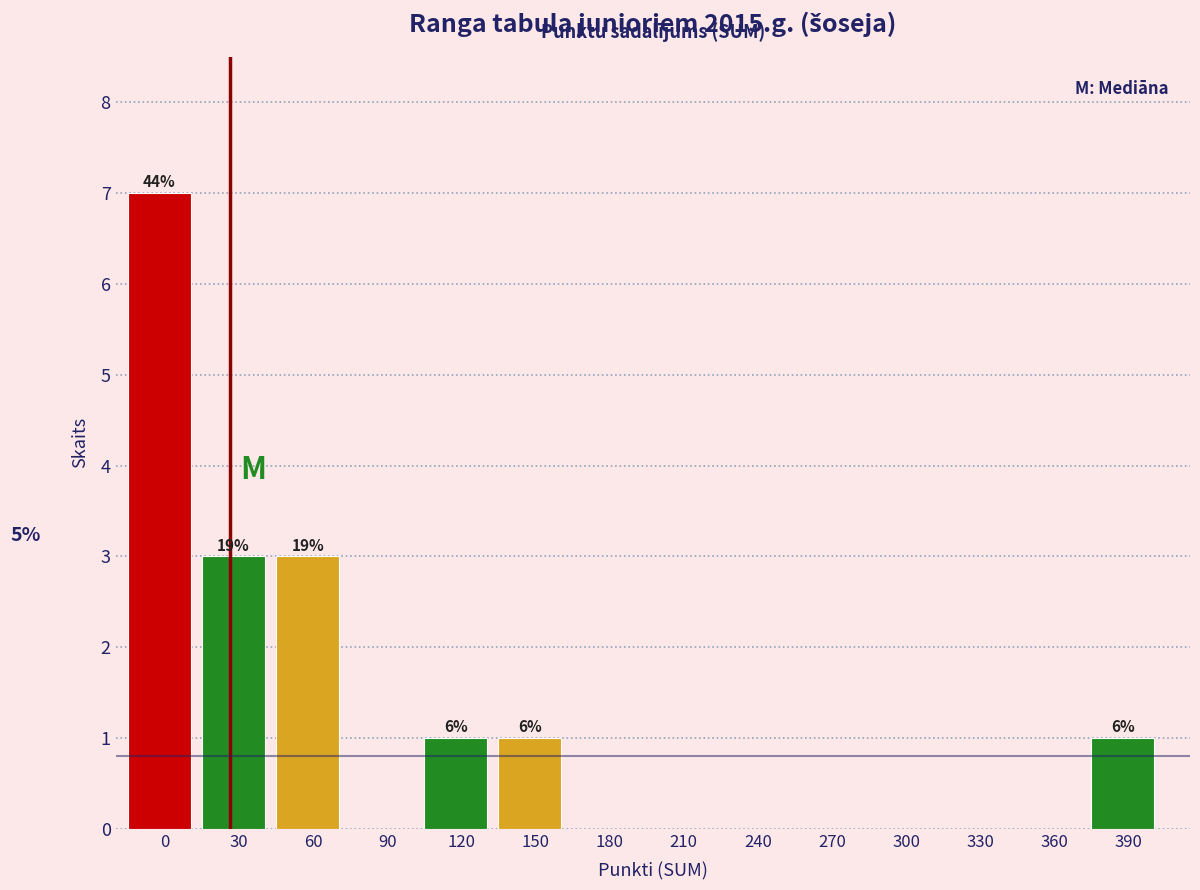

Reading left to right, transcribe all the data shown in this chart.

0=7	30=3	60=3	90=0	120=1	150=1	180=0	210=0	240=0	270=0	300=0	330=0	360=0	390=1